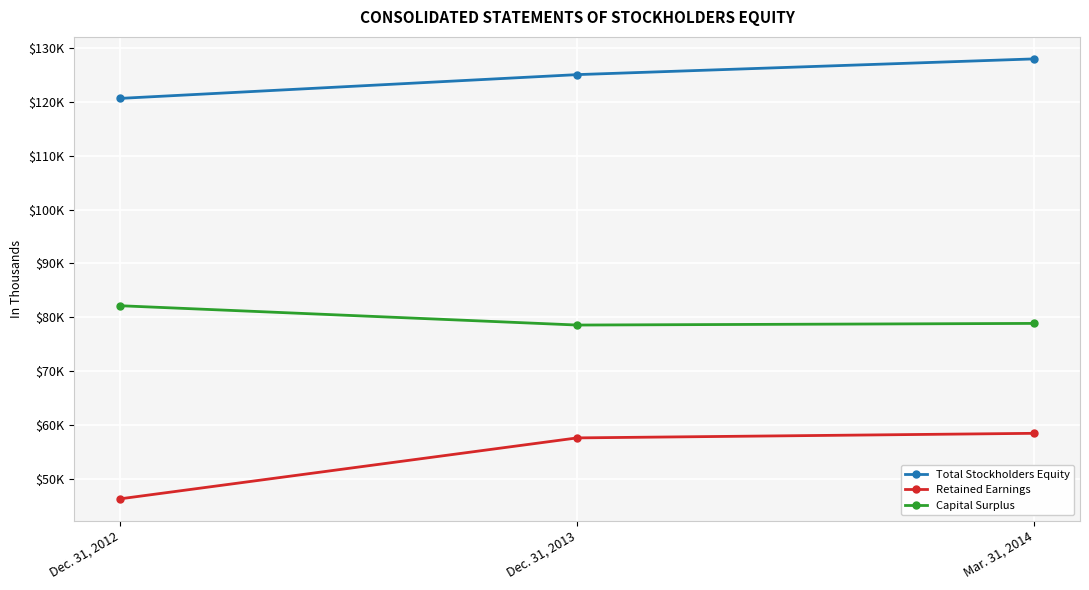

Which category has the highest value in the Capital Surplus series?

Dec. 31, 2012